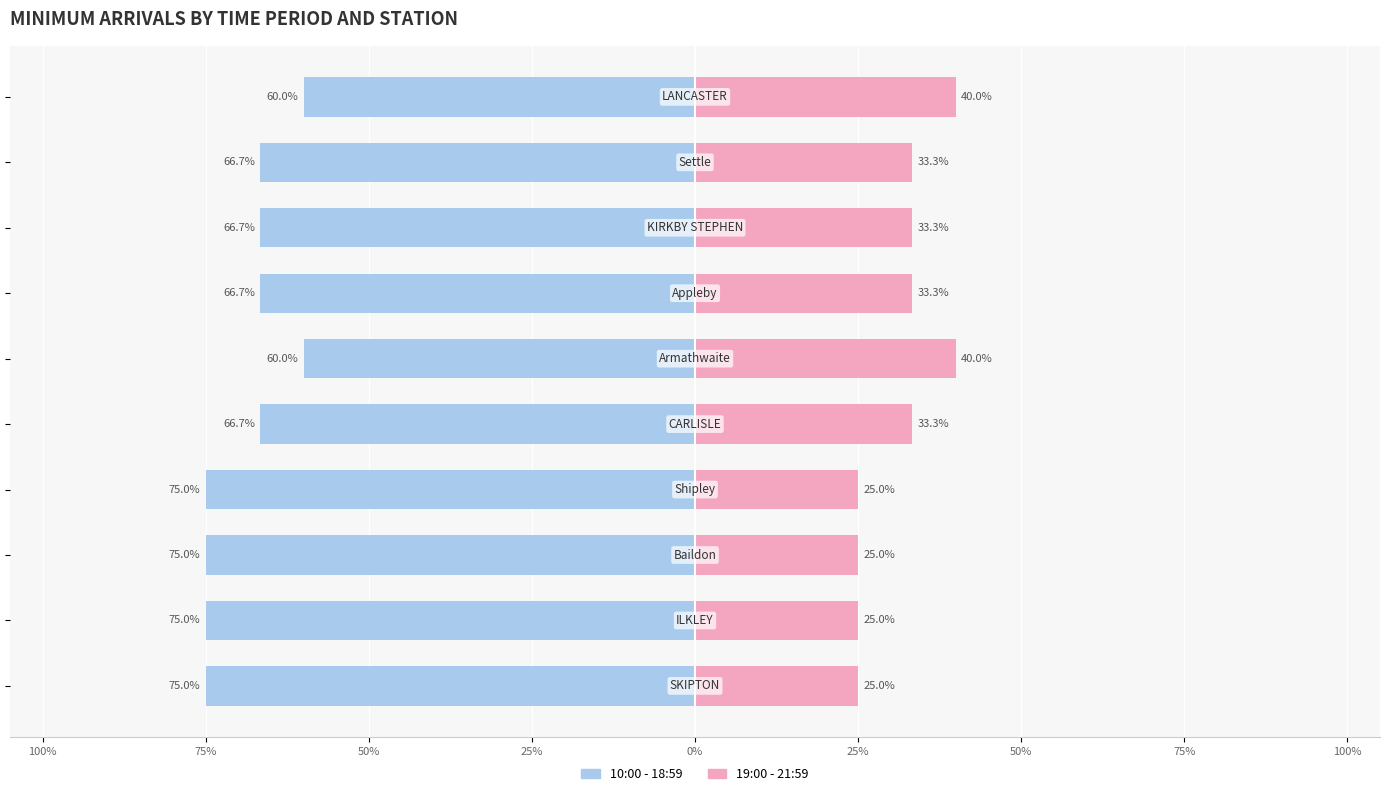

What is the difference between the maximum and second lowest values in the 10:00 - 18:59 (left) series?

15.0